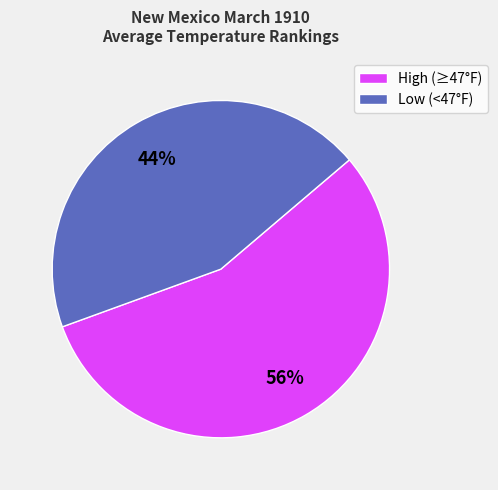

Which has a higher value, High (≥47°F) or Low (<47°F)?

High (≥47°F)